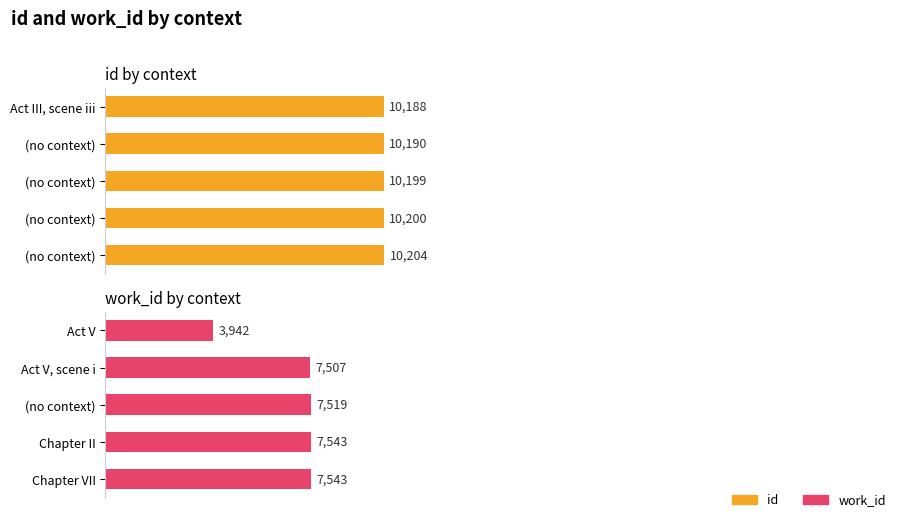

What is the value of the work_id bar at the 3rd from the left?

7519